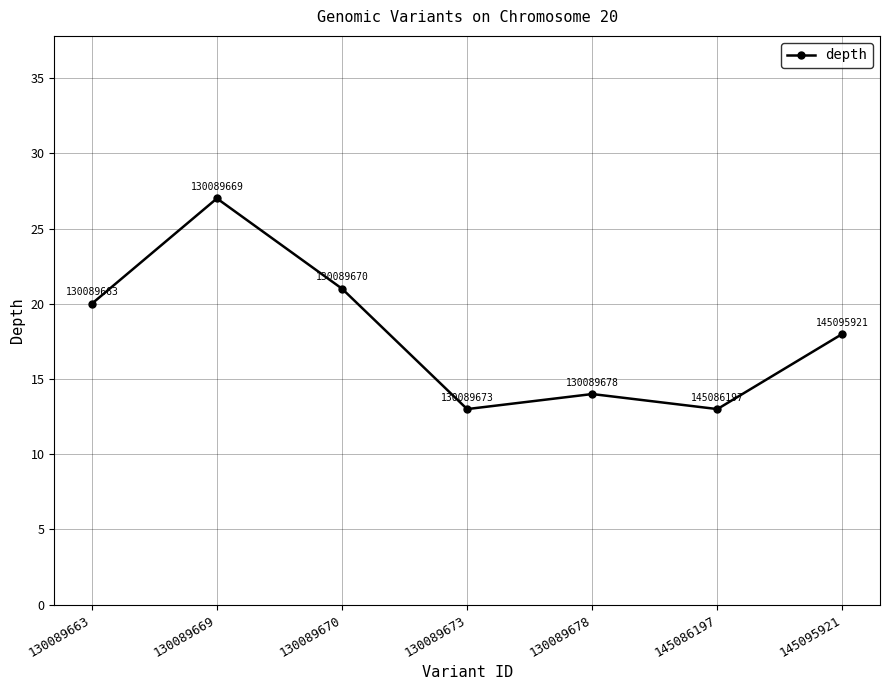

Reading left to right, transcribe all the data shown in this chart.

20	27	21	13	14	13	18